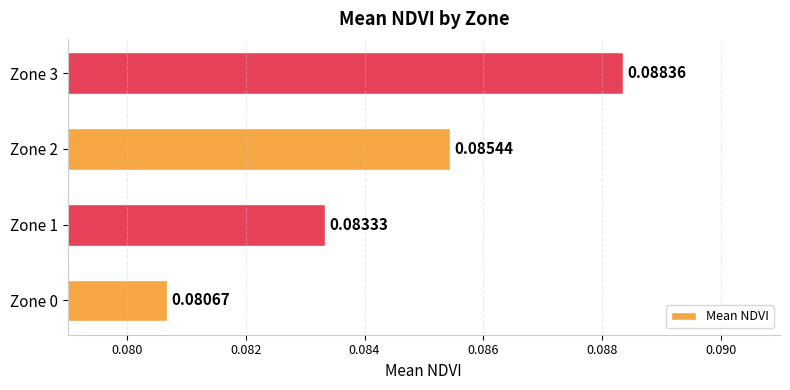

Which has a higher value, Zone 1 or Zone 2?

Zone 2